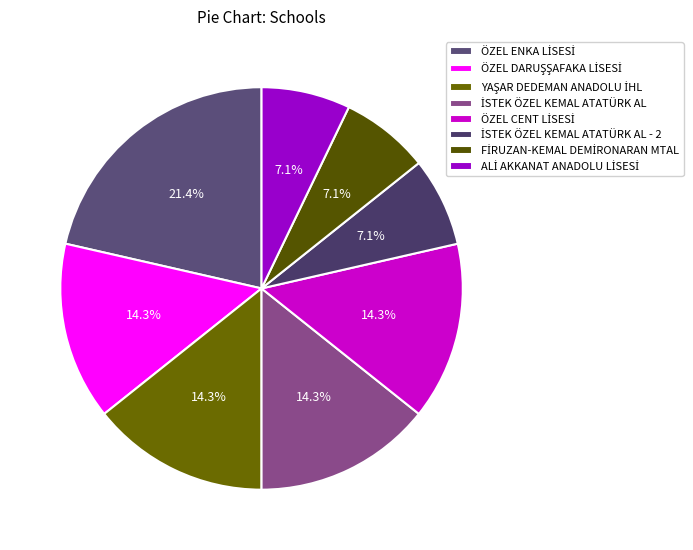

Rank the categories by value from highest to lowest.

ÖZEL ENKA LİSESİ, ÖZEL DARUŞŞAFAKA LİSESİ, YAŞAR DEDEMAN ANADOLU İHL, İSTEK ÖZEL KEMAL ATATÜRK AL, ÖZEL CENT LİSESİ, İSTEK ÖZEL KEMAL ATATÜRK AL - 2, FİRUZAN-KEMAL DEMİRONARAN MTAL, ALİ AKKANAT ANADOLU LİSESİ